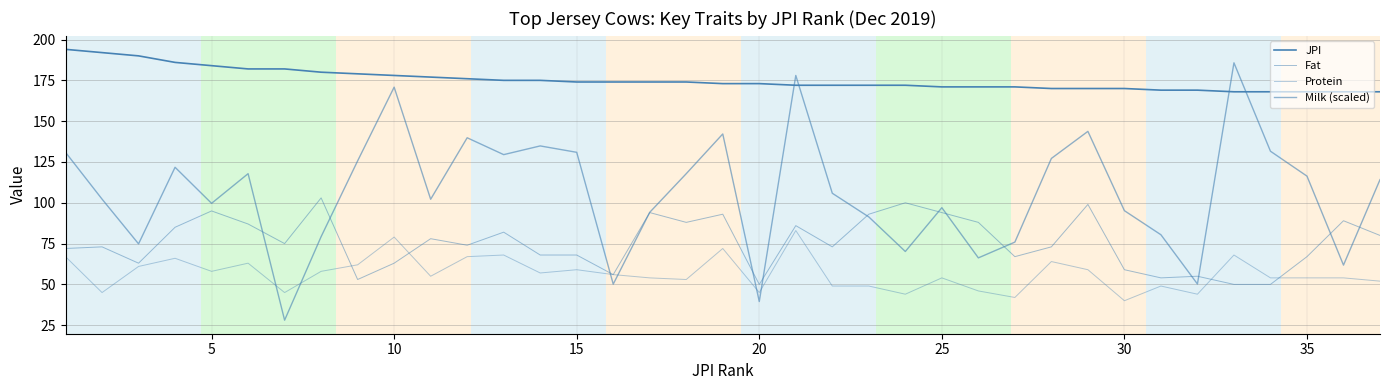

Rank the series by their average value, from highest to lowest.

JPI, Milk (scaled), Fat, Protein